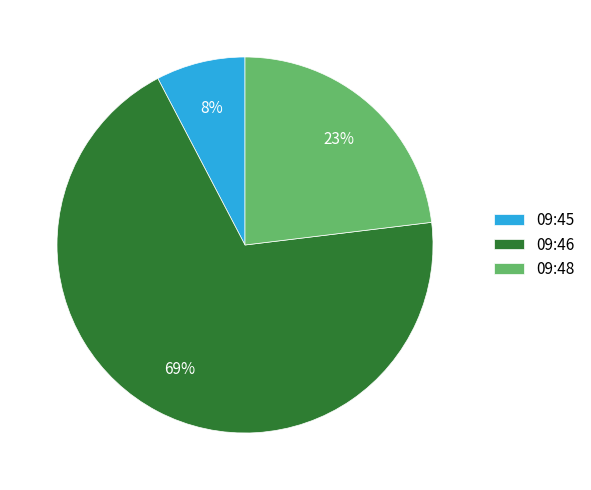

To the nearest percent, what portion does 09:46 represent?

69%